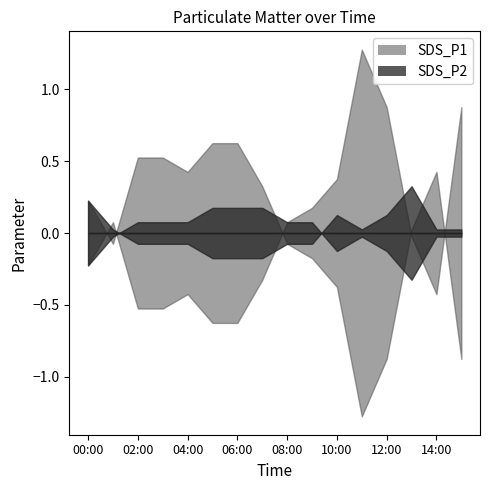

What are all the series names shown in the legend?

SDS_P1, SDS_P2